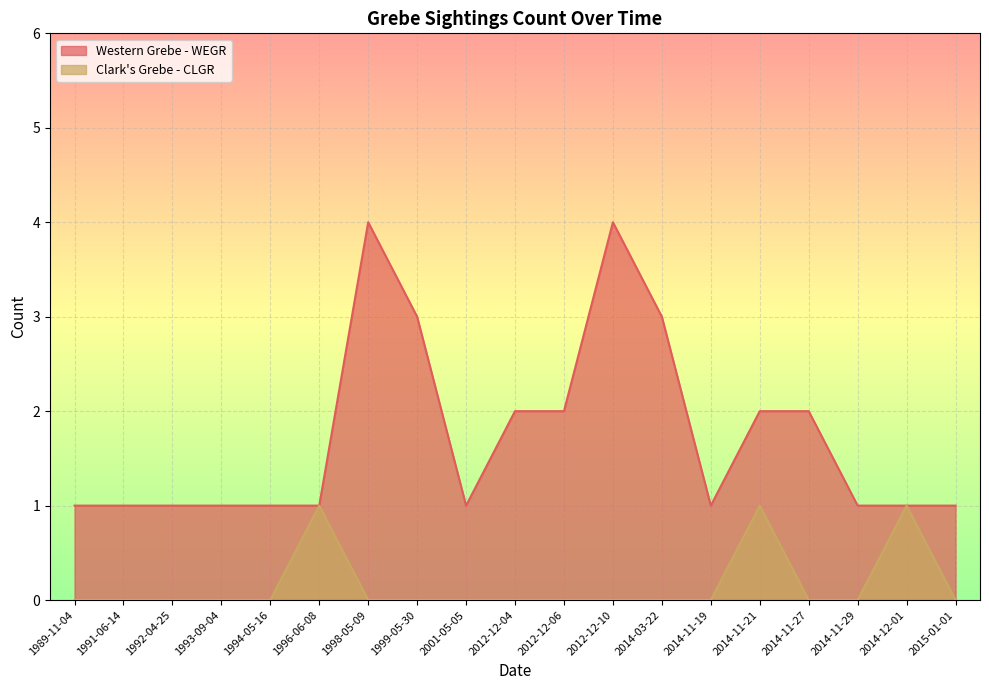

Reading left to right, transcribe all the data shown in this chart.

Western Grebe - WEGR: 1989-11-04=1	1991-06-14=1	1992-04-25=1	1993-09-04=1	1994-05-16=1	1996-06-08=1	1998-05-09=4	1999-05-30=3	2001-05-05=1	2012-12-04=2	2012-12-06=2	2012-12-10=4	2014-03-22=3	2014-11-19=1	2014-11-21=2	2014-11-27=2	2014-11-29=1	2014-12-01=1	2015-01-01=1
Clark's Grebe - CLGR: 1989-11-04=0	1991-06-14=0	1992-04-25=0	1993-09-04=0	1994-05-16=0	1996-06-08=1	1998-05-09=0	1999-05-30=0	2001-05-05=0	2012-12-04=0	2012-12-06=0	2012-12-10=0	2014-03-22=0	2014-11-19=0	2014-11-21=1	2014-11-27=0	2014-11-29=0	2014-12-01=1	2015-01-01=0